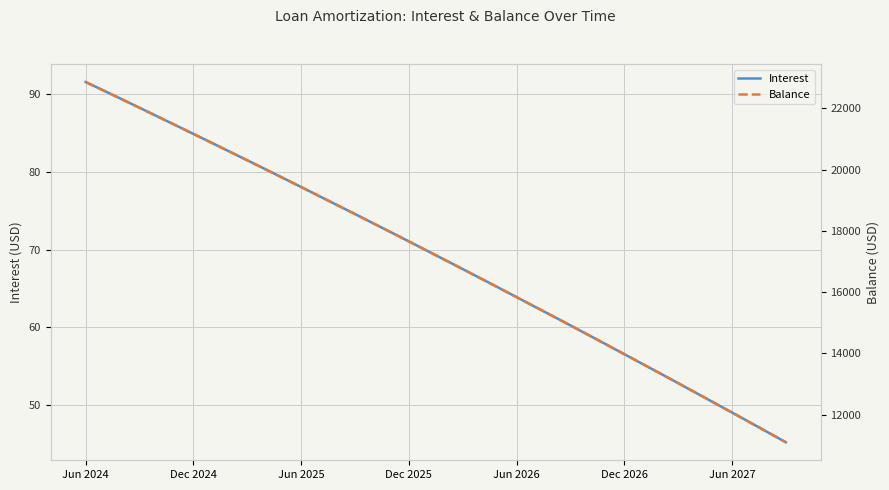

What is the value of the Balance point at the 39th from the left?

11422.0